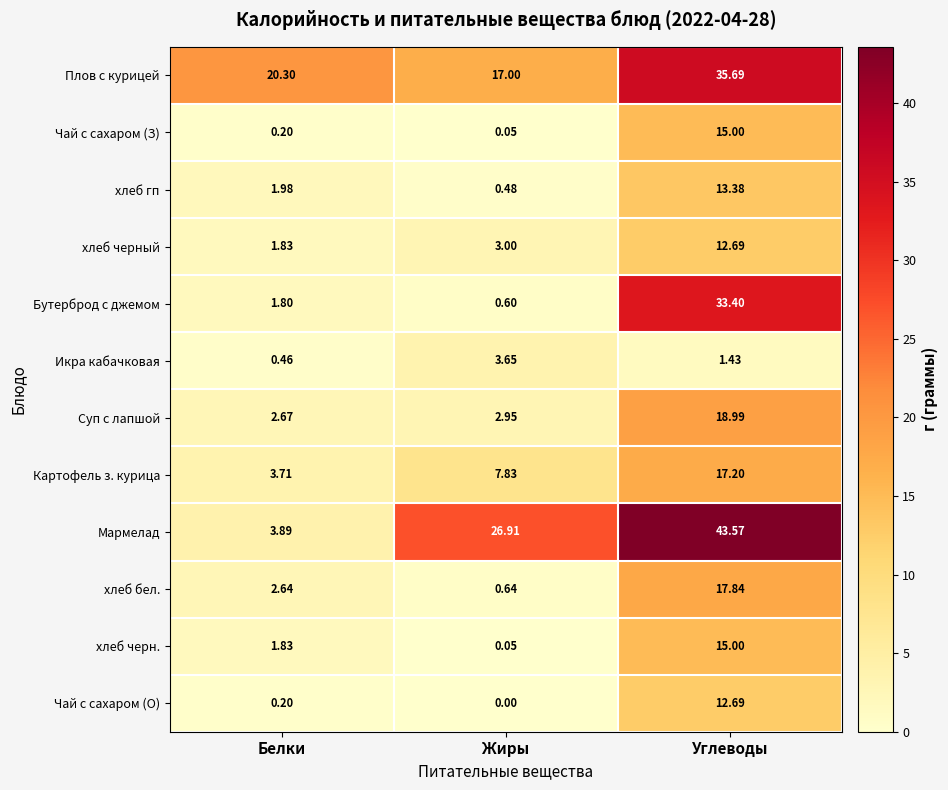

Which series changed the most between Жиры and Углеводы?

Бутерброд с джемом